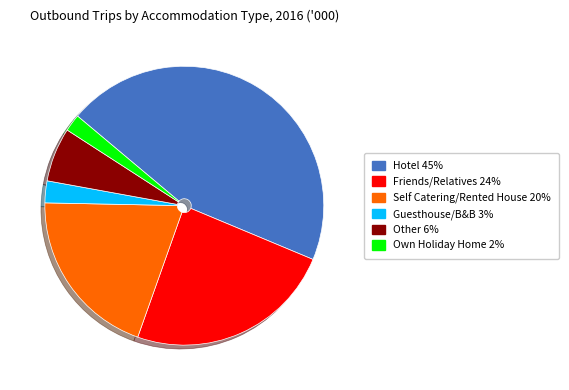

What is the largest slice in the pie chart?

Hotel